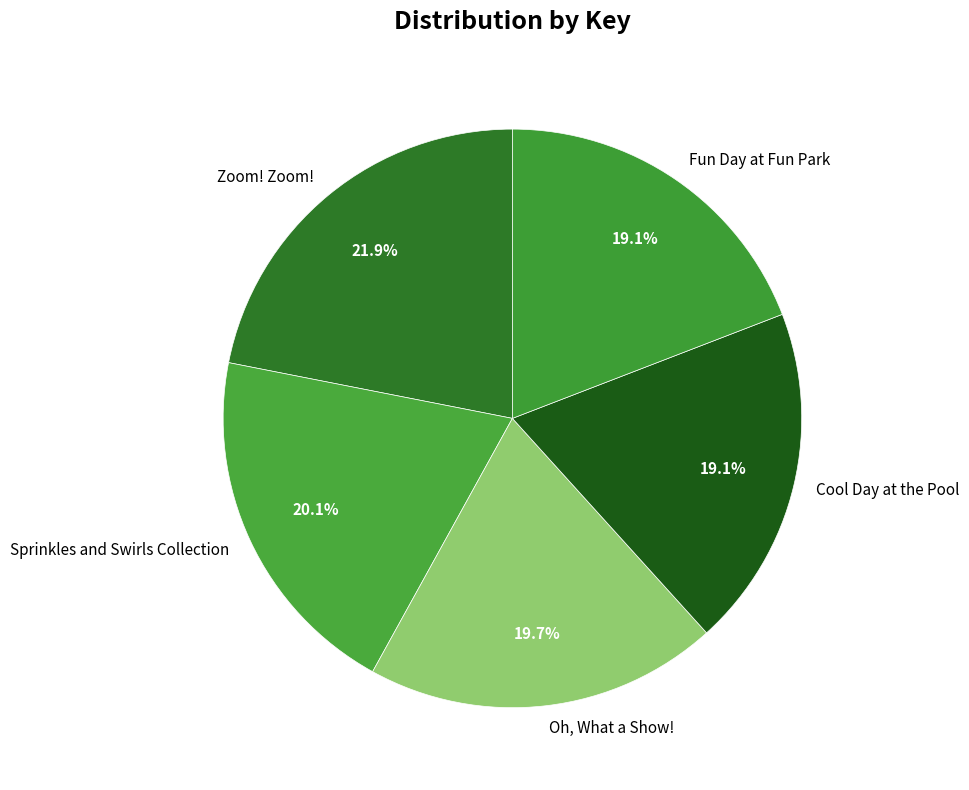

To the nearest percent, what is the difference between the largest and smallest slice percentages?

3%